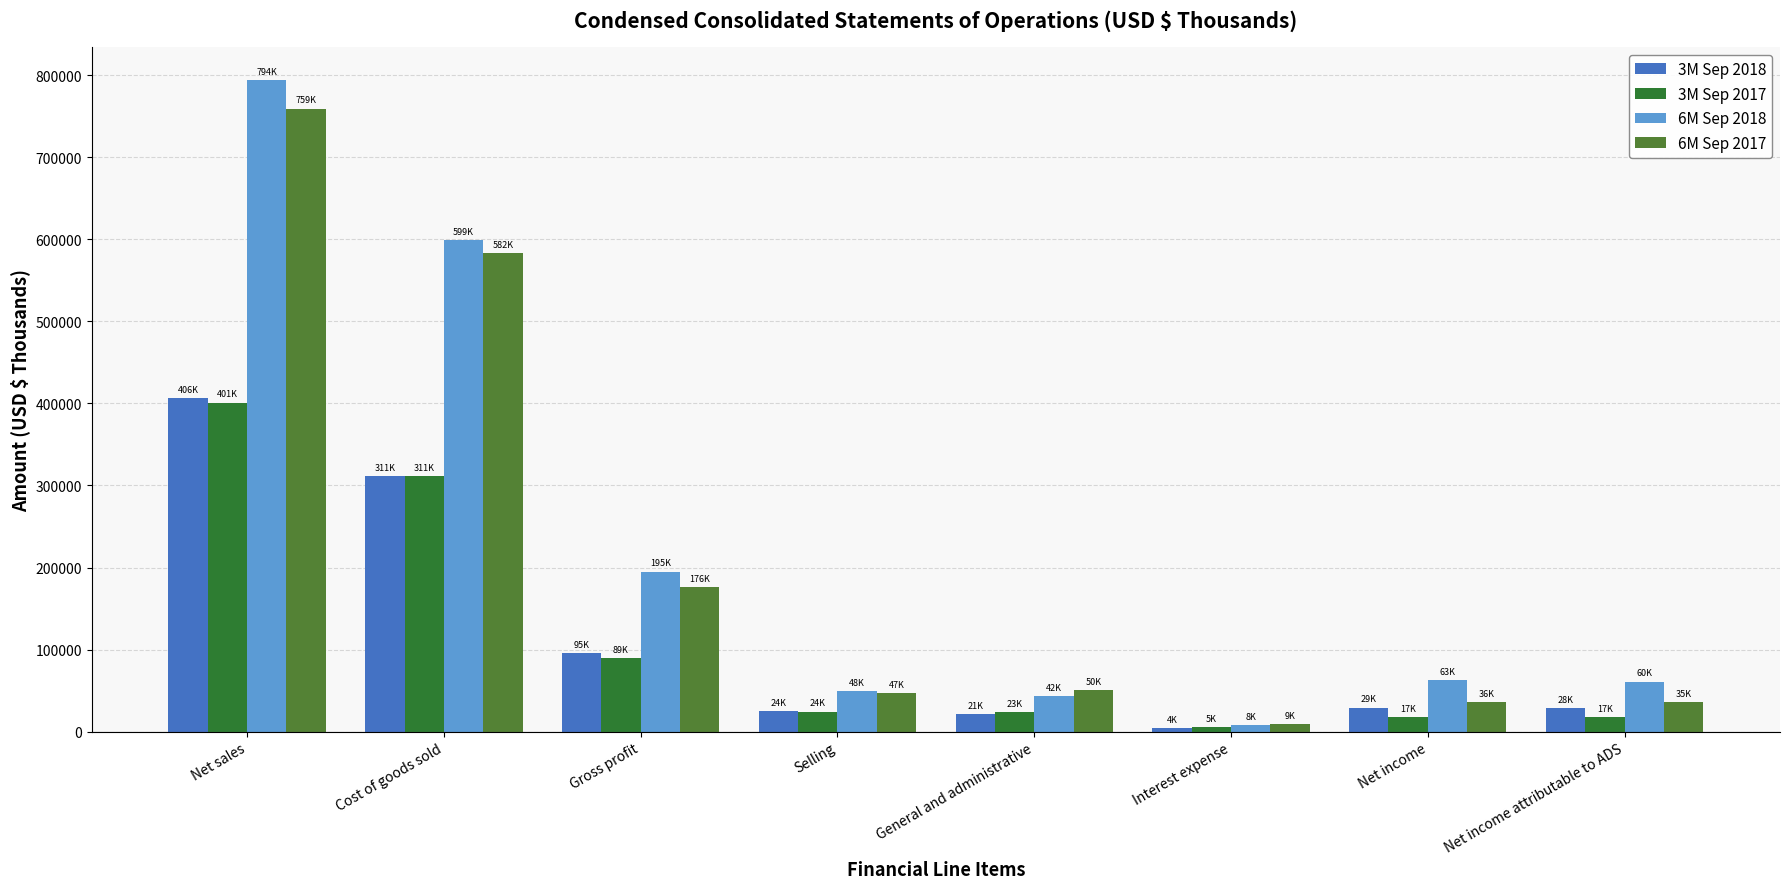

What position from the right is Net income?

2